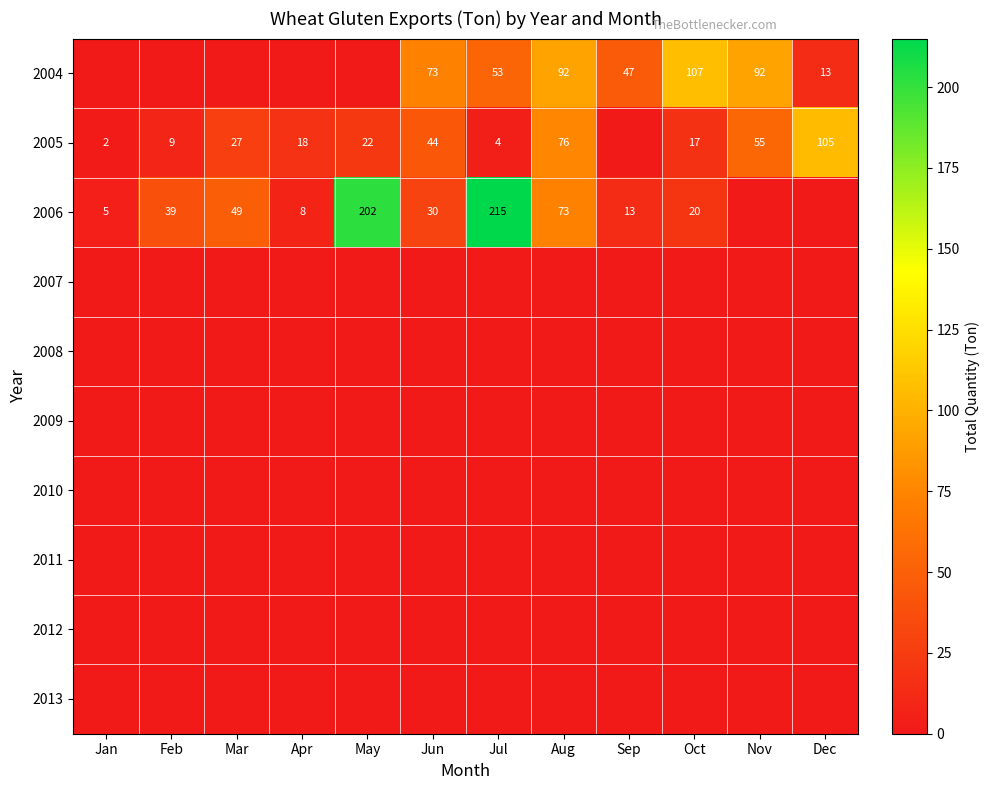

Between Oct and Nov, which series saw the biggest shift?

2005